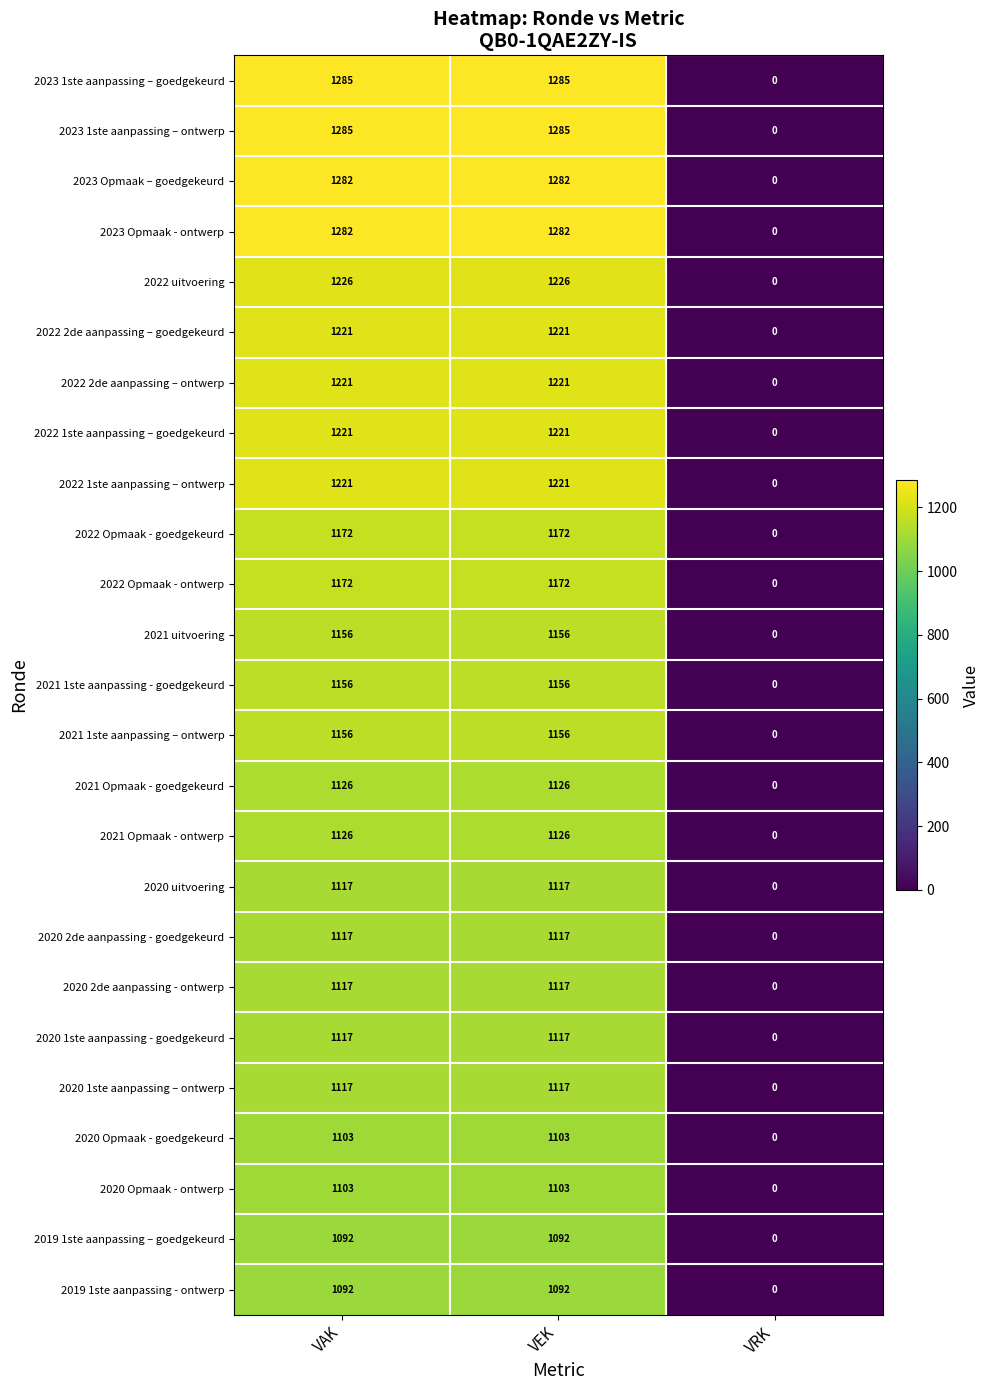

The 2021 uitvoering series shows 1156 at VAK. True or false?

True